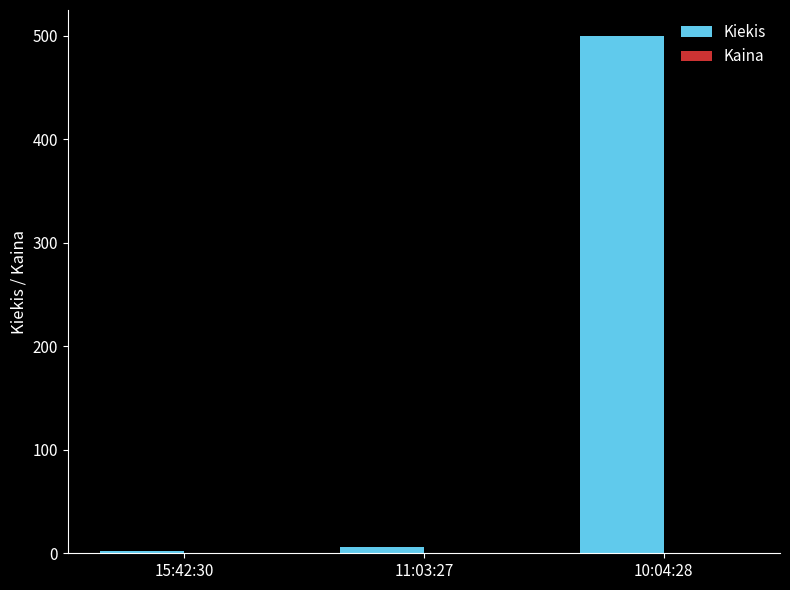

What is the sum of all Kiekis values?

508.0